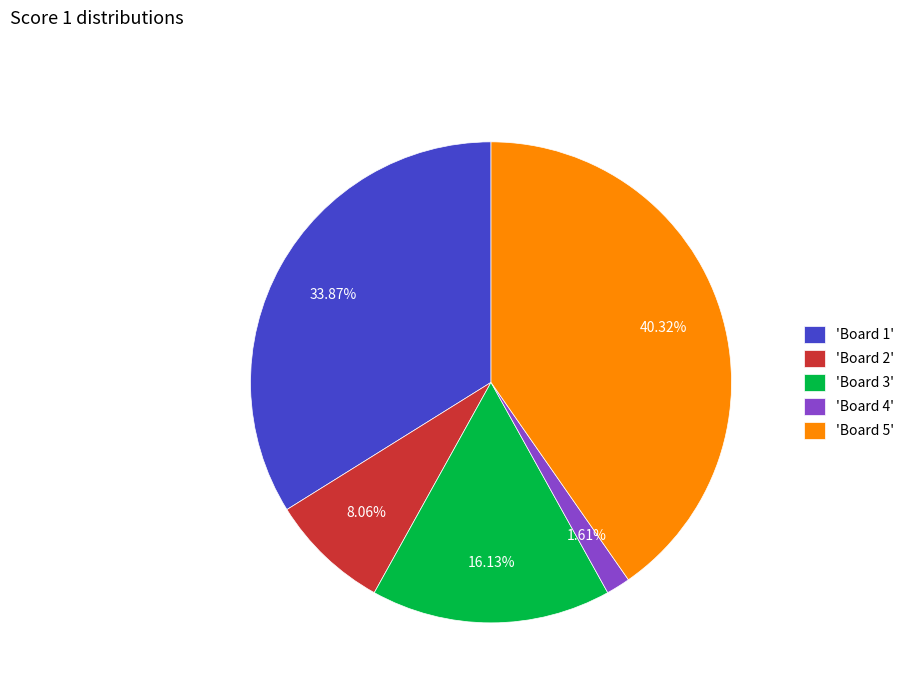

Which category has the smallest portion of the pie?

'Board 4'